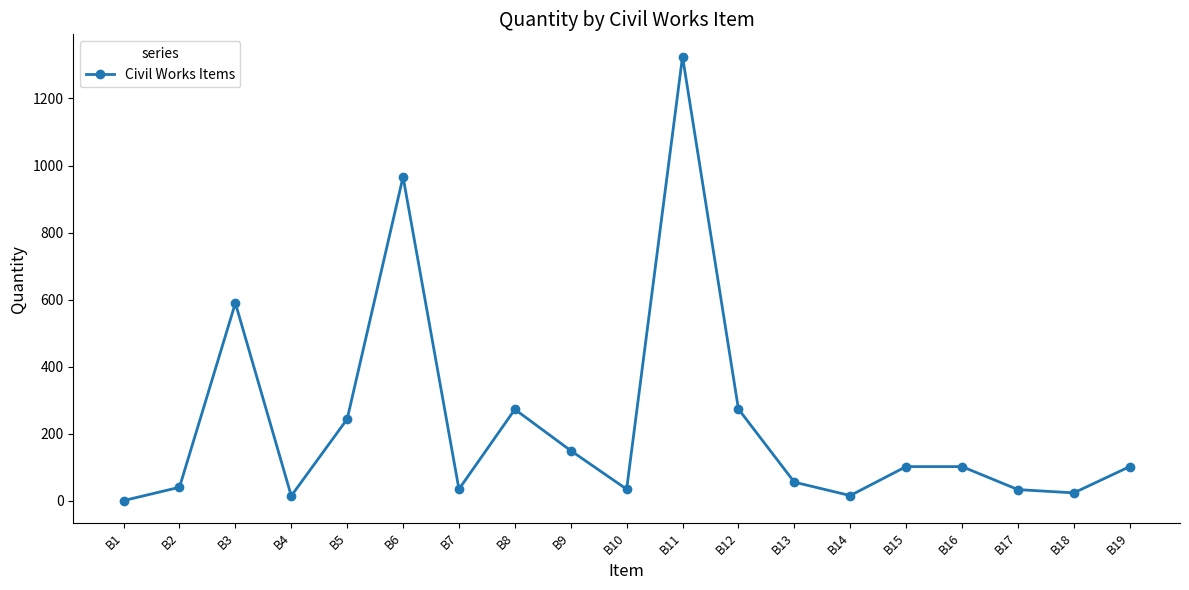

What is the sum of the values at B8 and B11?

1598.0